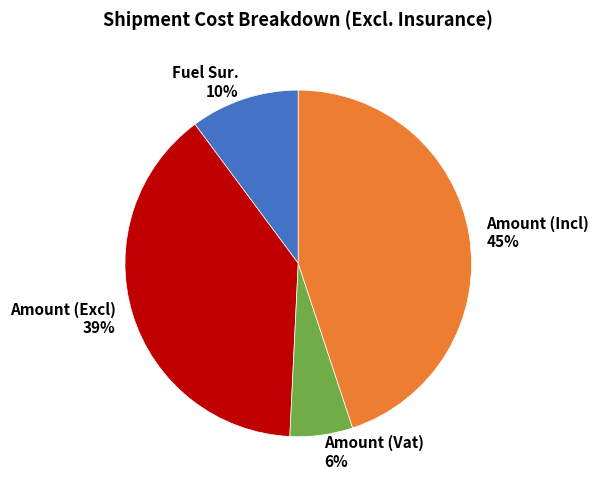

How many slices are in this pie chart?

4